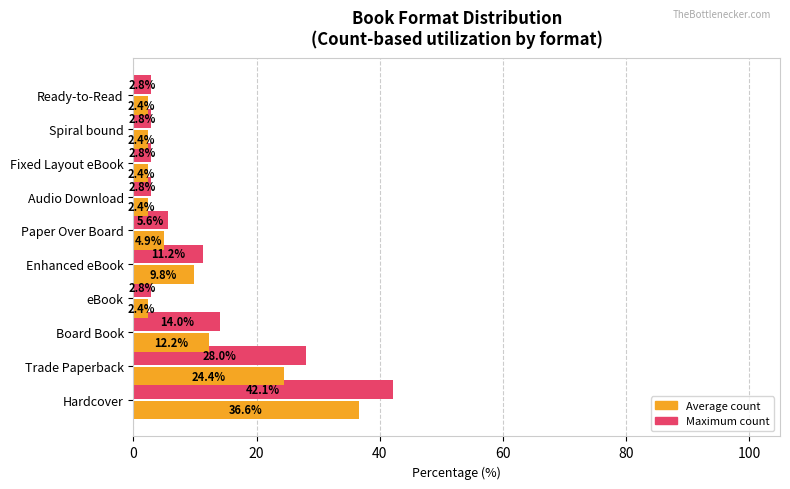

How many series are shown in this chart?

2